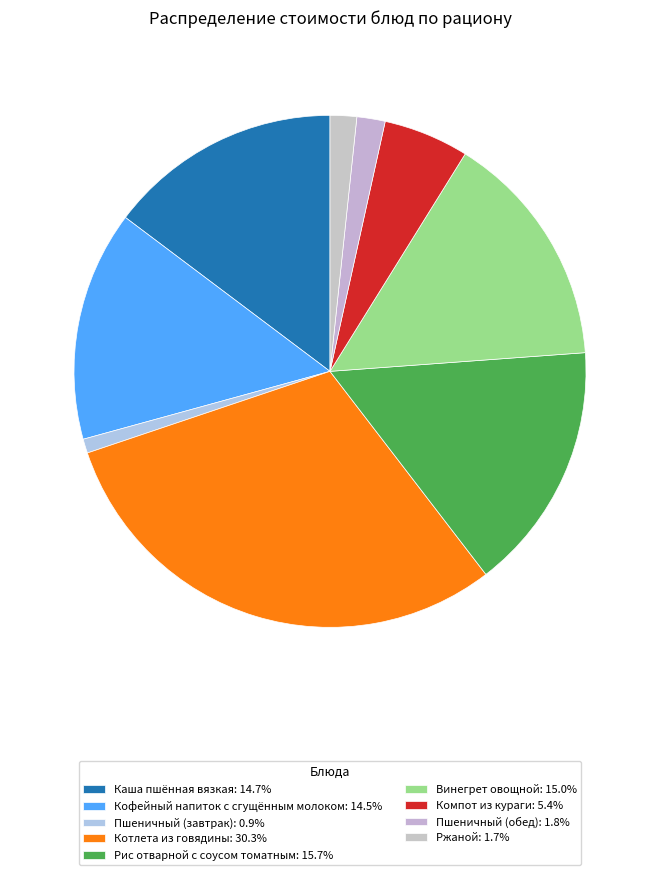

Does Компот из кураги account for over 50% of the chart?

No